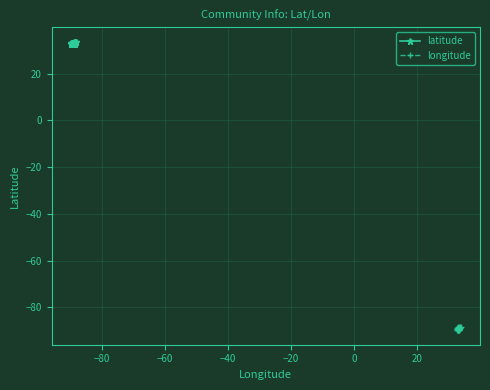

How many data points does each series have?

23